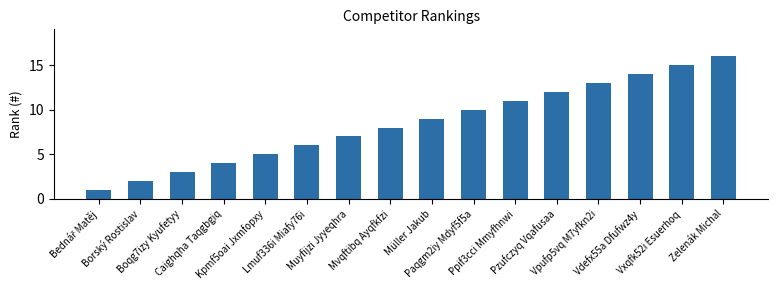

What is the maximum value shown in the chart?

16